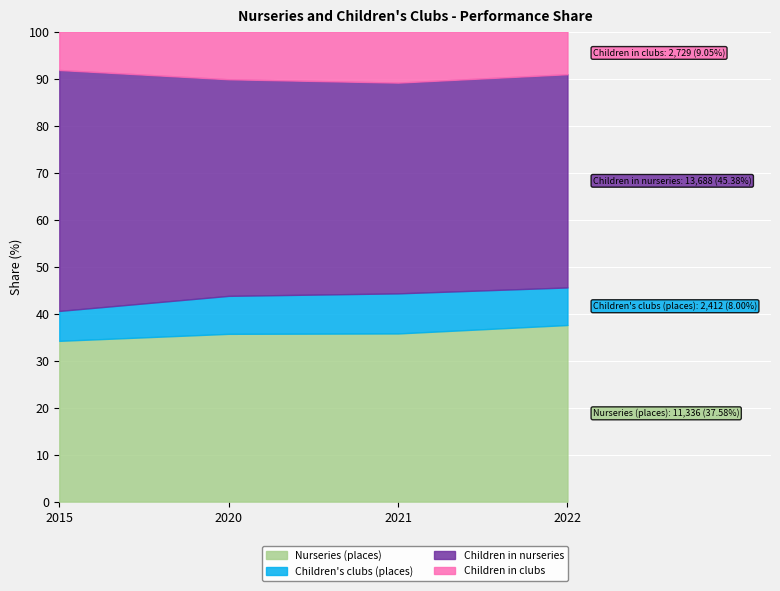

What are all the series names shown in the legend?

Nurseries (places), Children's clubs (places), Children in nurseries, Children in clubs